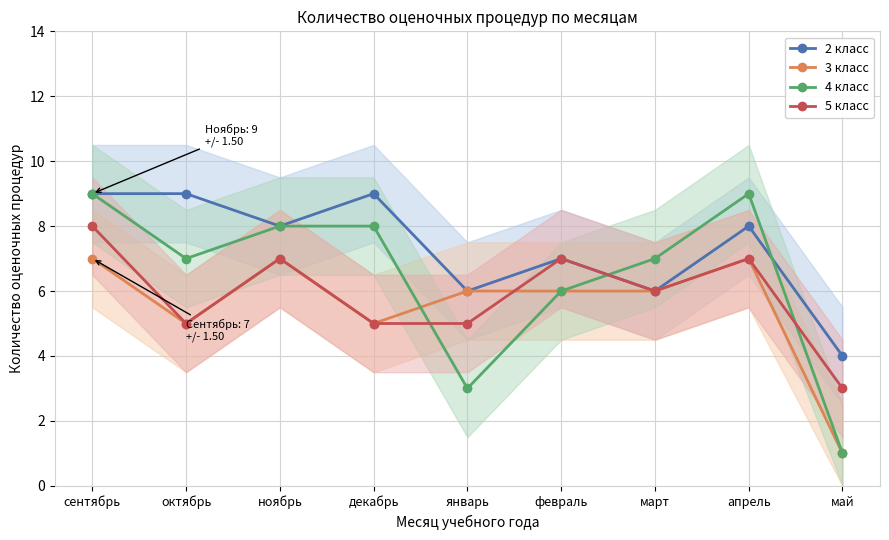

At which label is 4 класс closest to 5?

февраль